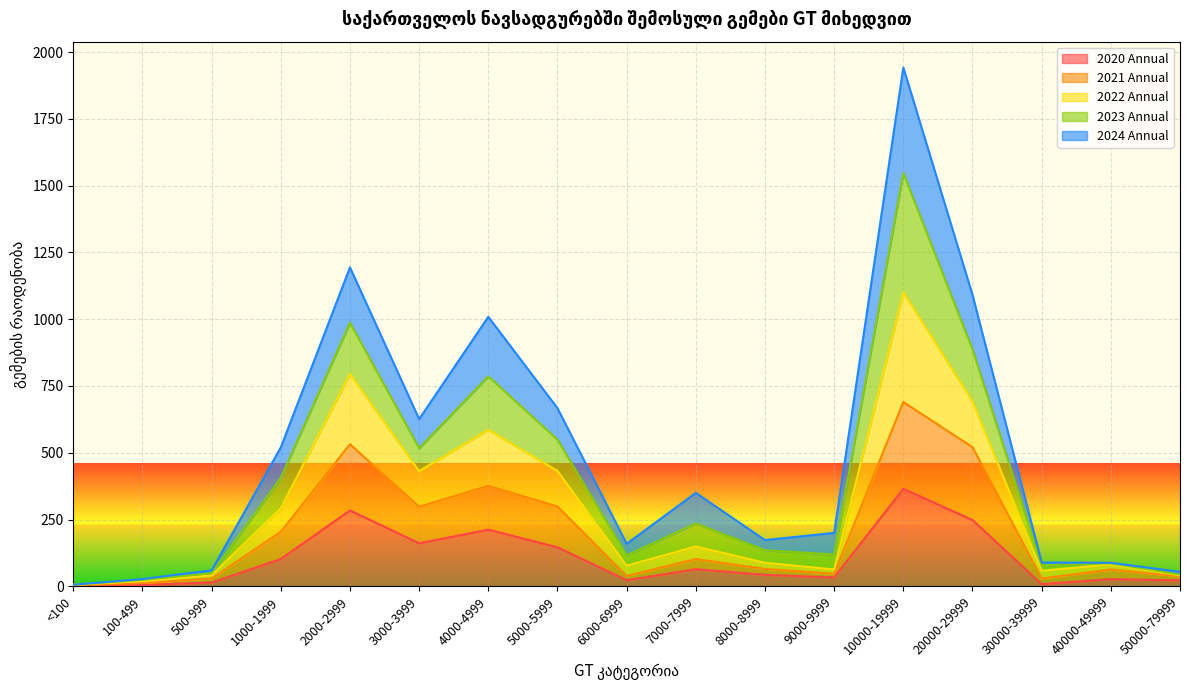

What is the maximum value for 2020 Annual?

365